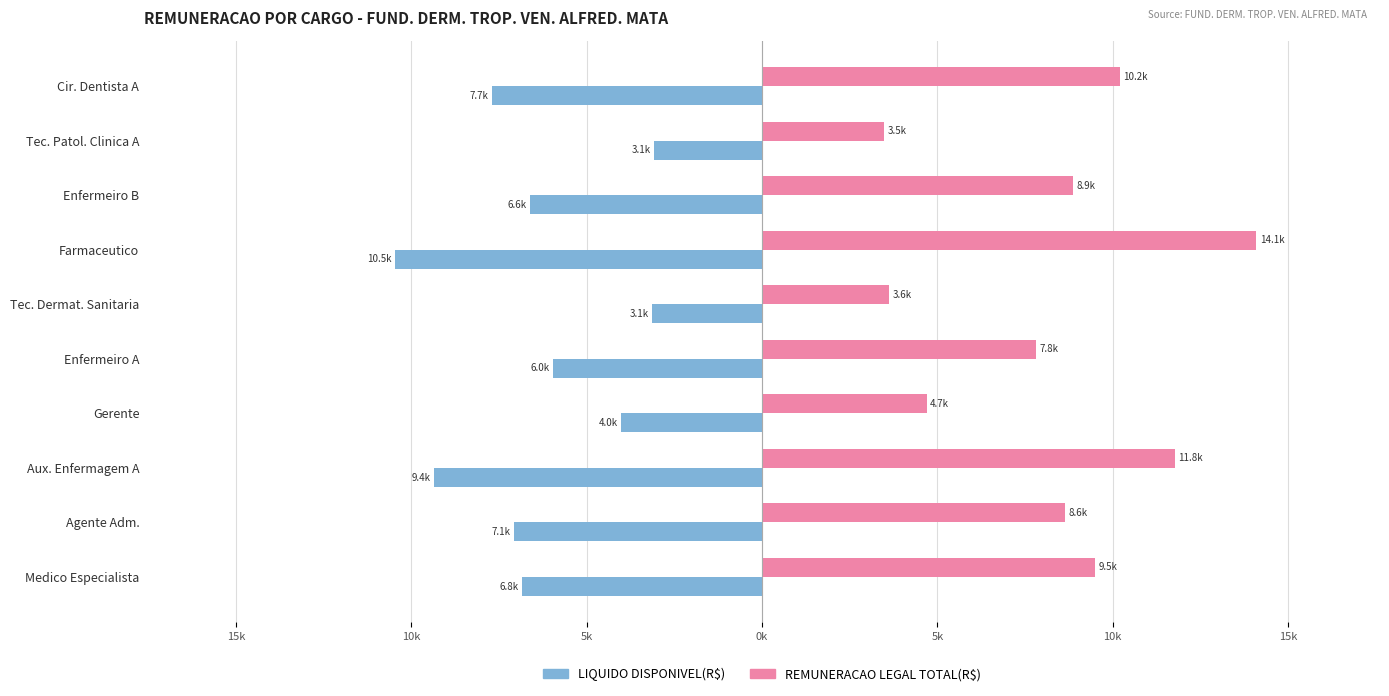

How many bars are there in each group?

2